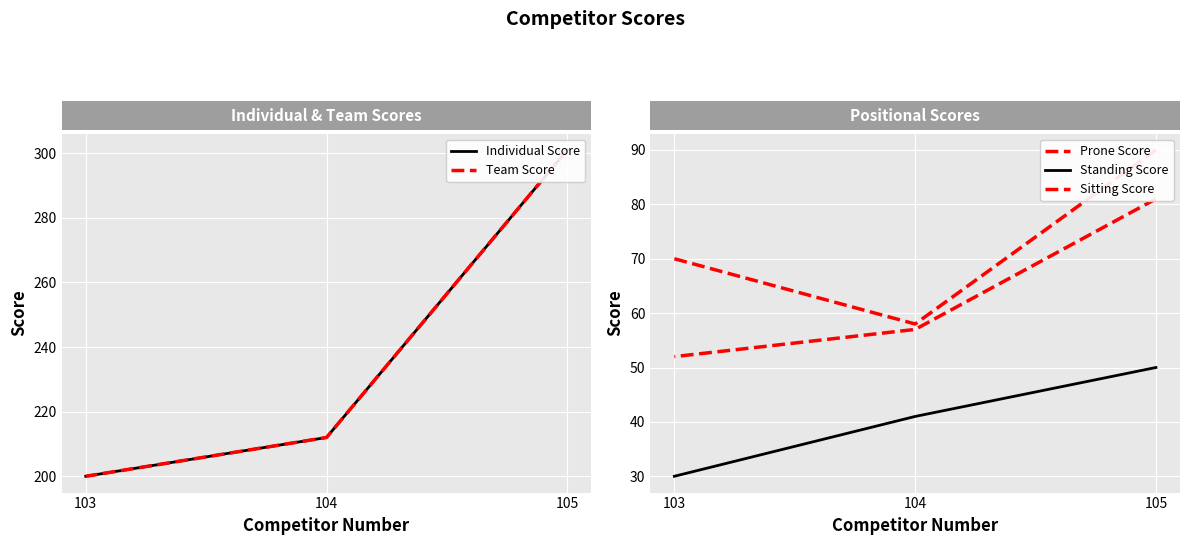

Where does the Team Score series first go above 212?

105